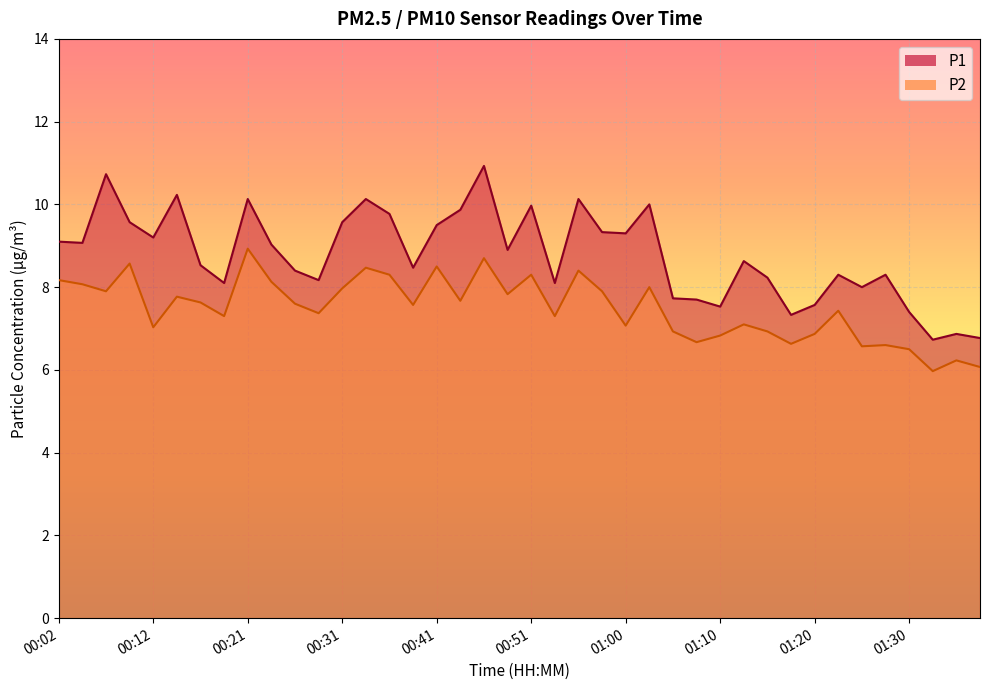

Reading left to right, transcribe all the data shown in this chart.

P1: 00:02=9.1	00:04=9.1	00:07=10.7	00:09=9.6	00:12=9.2	00:14=10.2	00:16=8.5	00:19=8.1	00:21=10.1	00:24=9.0	00:26=8.4	00:29=8.2	00:31=9.6	00:33=10.1	00:36=9.8	00:38=8.5	00:41=9.5	00:43=9.9	00:46=10.9	00:48=8.9	00:51=10.0	00:53=8.1	00:56=10.1	00:58=9.3	01:00=9.3	01:03=10.0	01:05=7.7	01:08=7.7	01:10=7.5	01:13=8.6	01:15=8.2	01:17=7.3	01:20=7.6	01:22=8.3	01:25=8.0	01:27=8.3	01:30=7.4	01:32=6.7	01:34=6.9	01:37=6.8
P2: 00:02=8.2	00:04=8.1	00:07=7.9	00:09=8.6	00:12=7.0	00:14=7.8	00:16=7.6	00:19=7.3	00:21=8.9	00:24=8.1	00:26=7.6	00:29=7.4	00:31=8.0	00:33=8.5	00:36=8.3	00:38=7.6	00:41=8.5	00:43=7.7	00:46=8.7	00:48=7.8	00:51=8.3	00:53=7.3	00:56=8.4	00:58=7.9	01:00=7.1	01:03=8.0	01:05=6.9	01:08=6.7	01:10=6.8	01:13=7.1	01:15=6.9	01:17=6.6	01:20=6.9	01:22=7.4	01:25=6.6	01:27=6.6	01:30=6.5	01:32=6.0	01:34=6.2	01:37=6.1